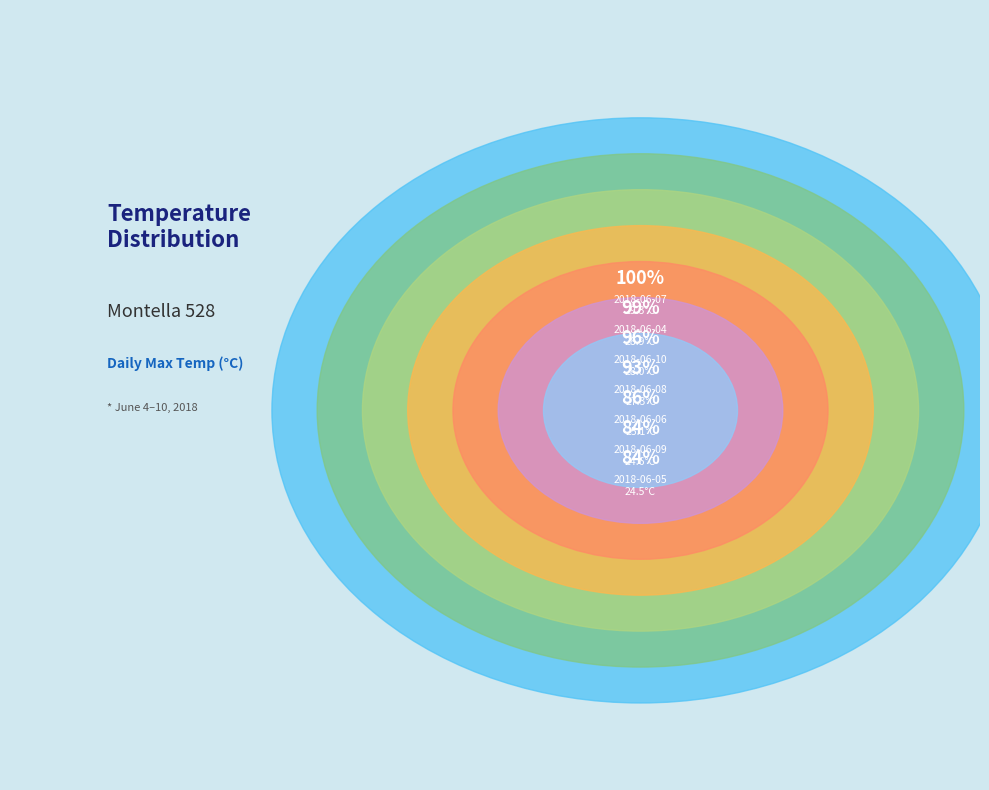

Count the number of slices in the pie.

7